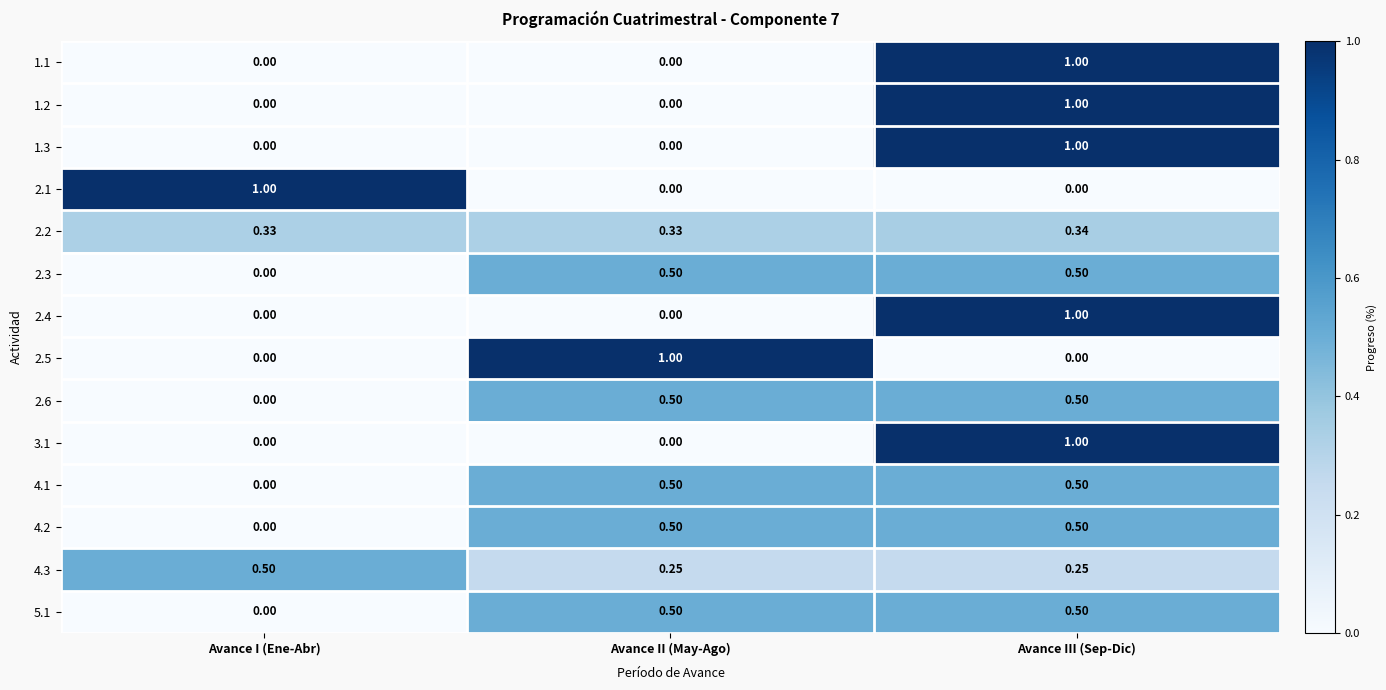

At which category is the sum across all series the highest?

Avance III (Sep-Dic)